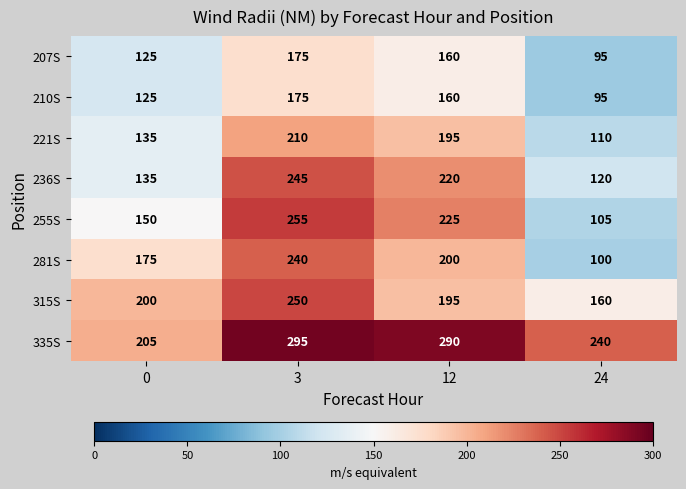

At how many categories does at least one series exceed 284?

2